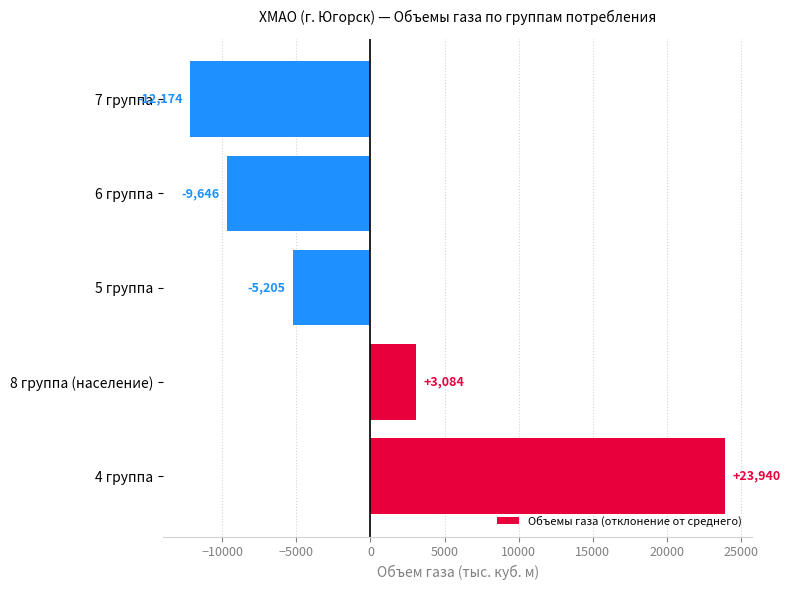

What is the difference between the maximum and minimum values?

36113.2